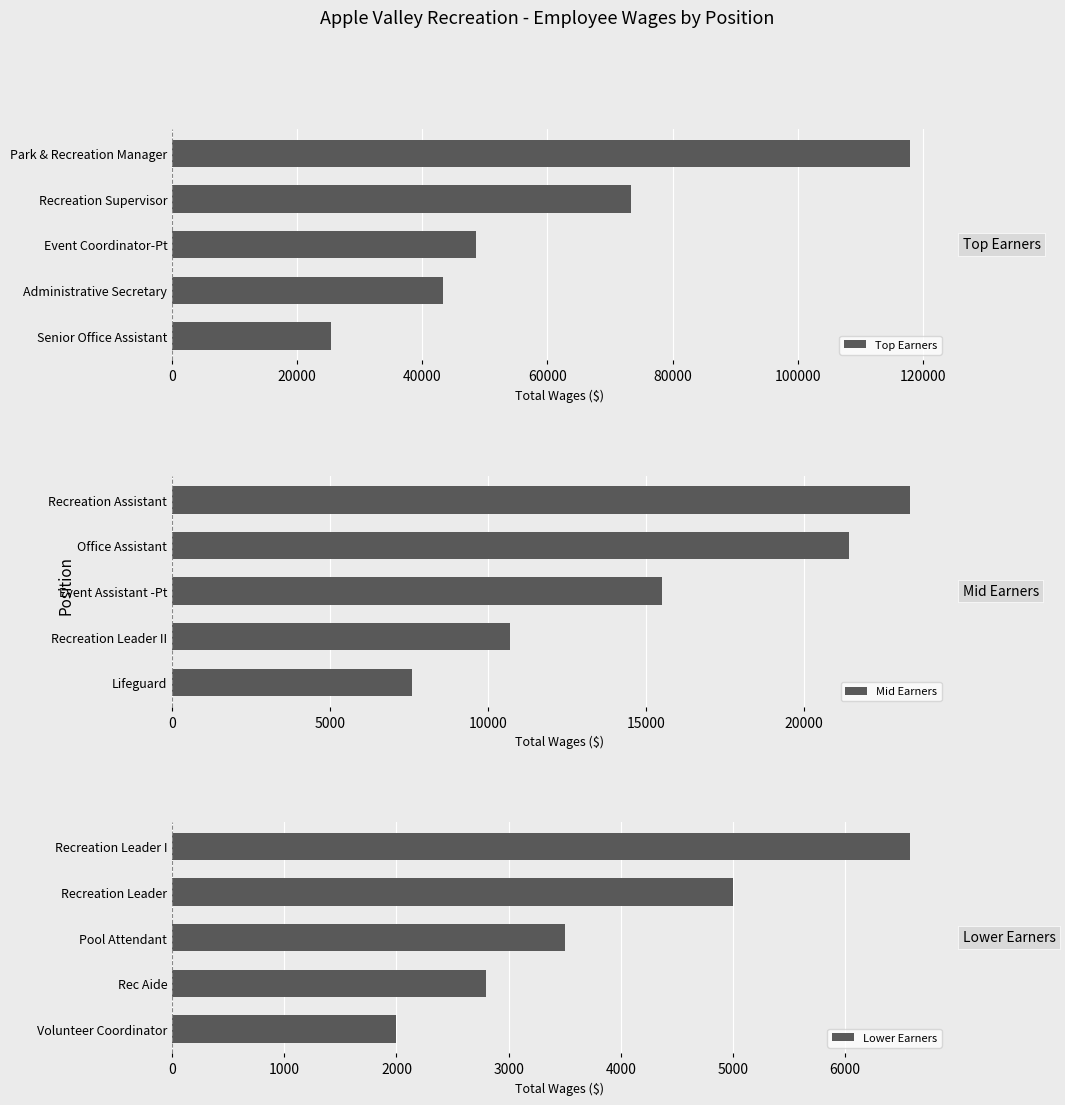

What is the value of the Top Earners bar at the 1st from the left?

117991